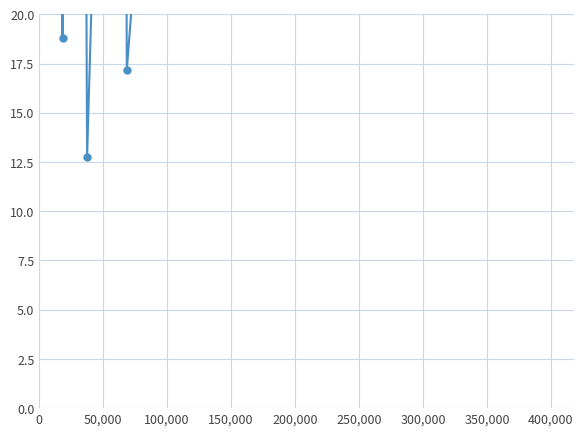

Is this an area chart (filled region under the line)?

No